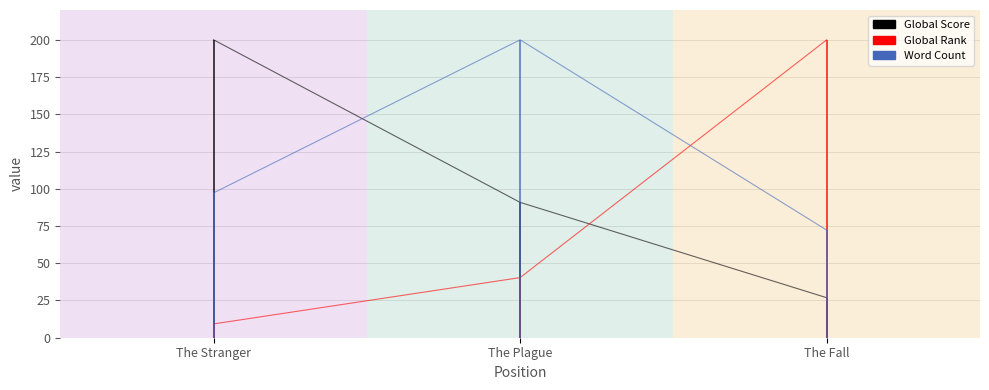

Rank the series by their average value, from lowest to highest.

Global Rank, Global Score, Word Count